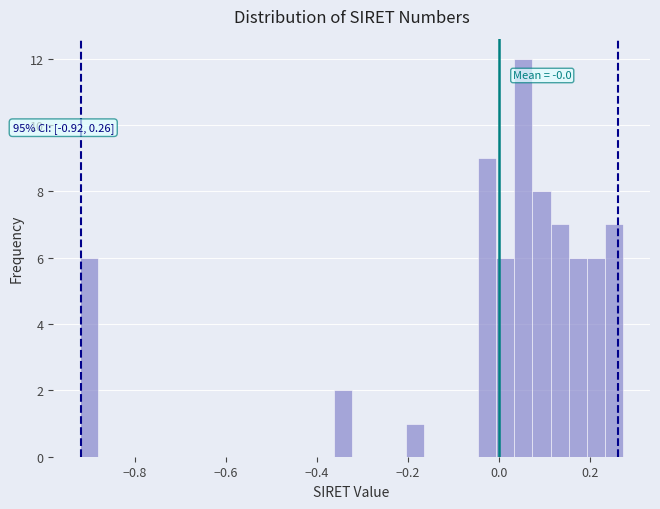

Read against the x-axis, roughly where is the centre of the tallest bar?

0.06